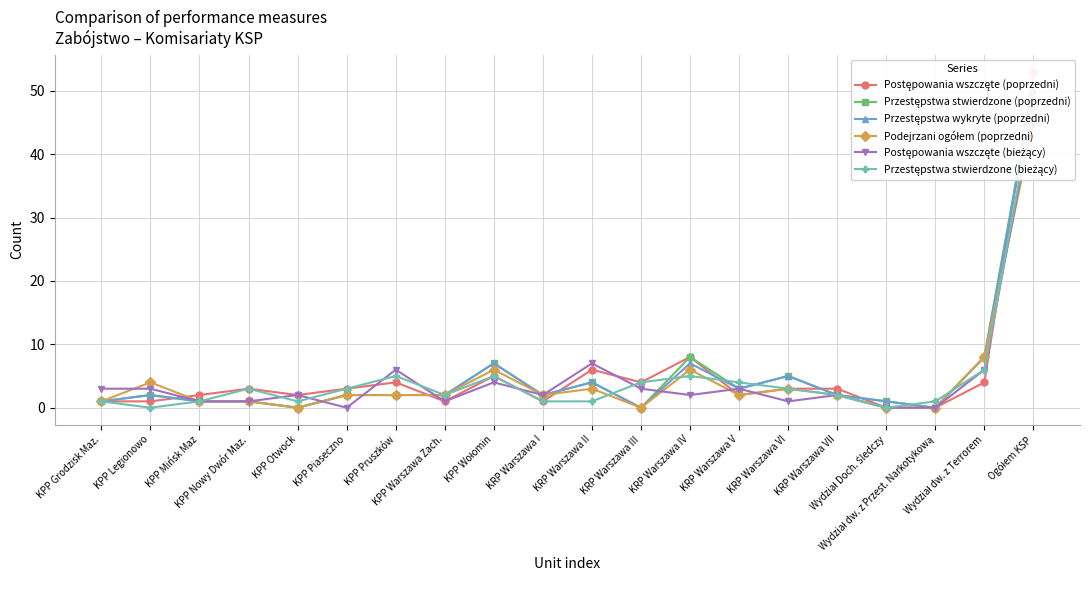

List the series in order of their peak value, highest first.

Postępowania wszczęte (poprzedni), Przestępstwa stwierdzone (poprzedni), Przestępstwa wykryte (poprzedni), Przestępstwa stwierdzone (bieżący), Postępowania wszczęte (bieżący), Podejrzani ogółem (poprzedni)